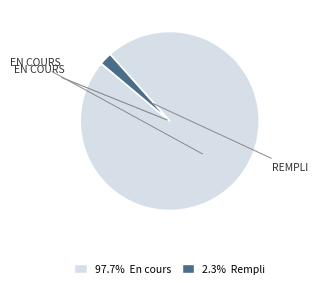

Does any single category account for the majority?

Yes